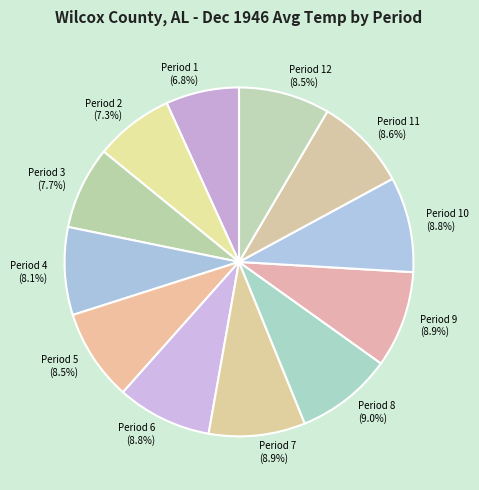

Is it true that Period 6 is 1% of the pie?

False